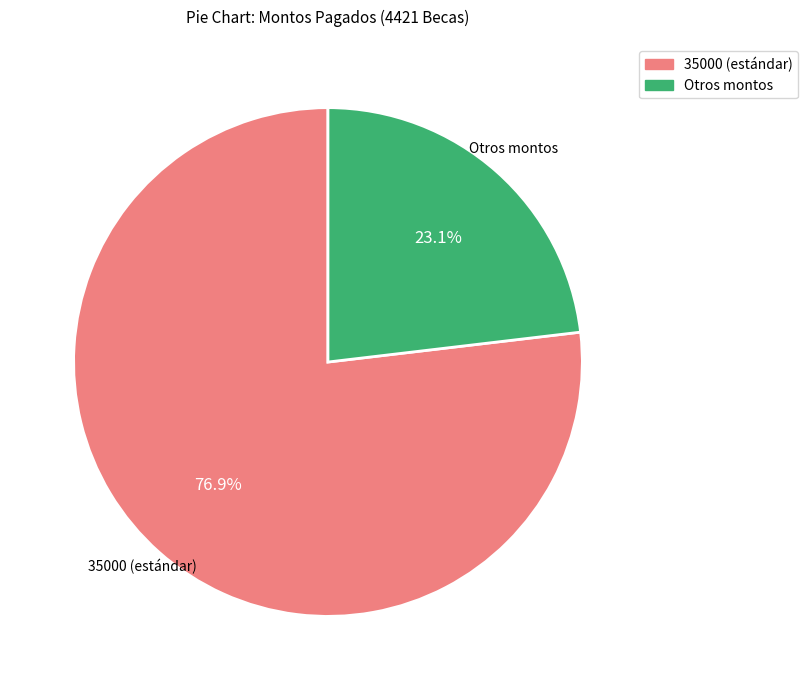

Does any single category account for the majority?

Yes